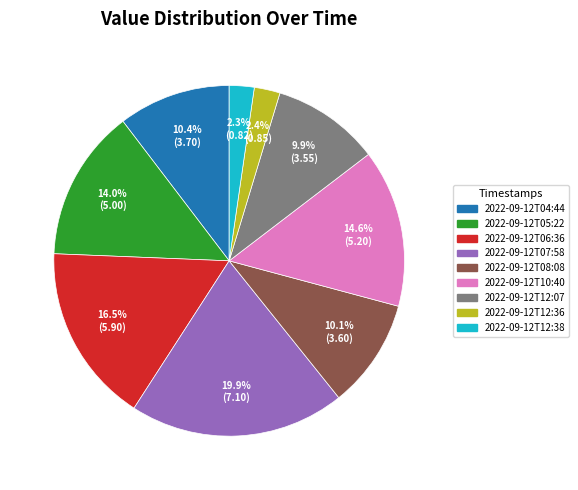

Is there a majority slice in this chart?

No